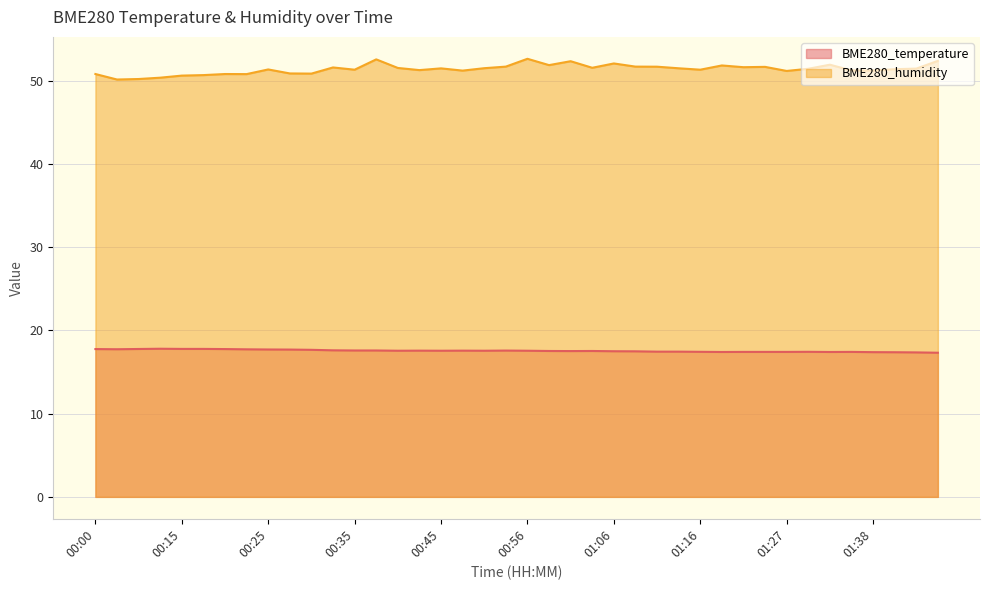

What is the average value of the BME280_temperature series?

17.6